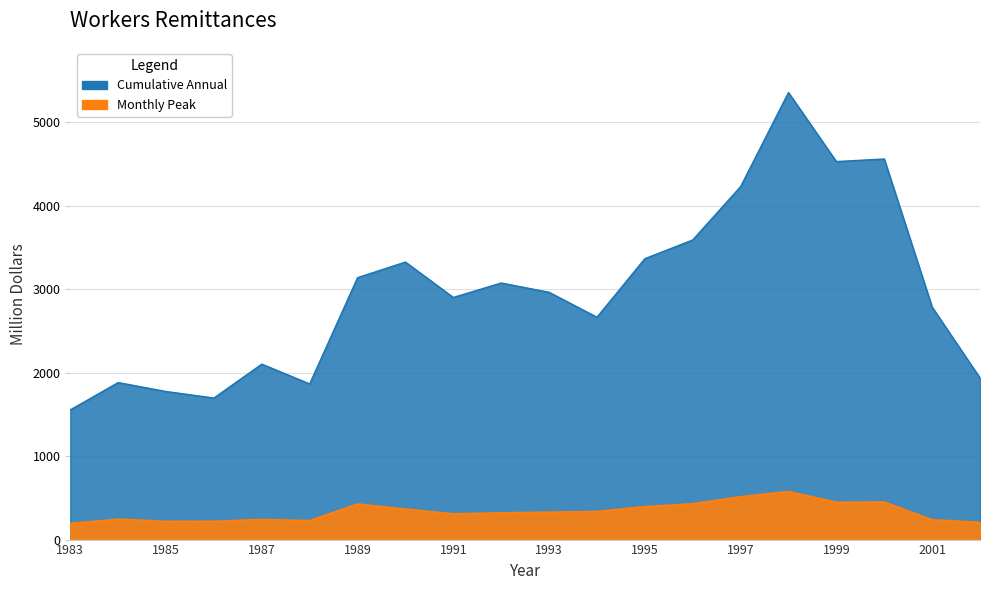

At which label does Monthly_Peak reach its minimum?

1983